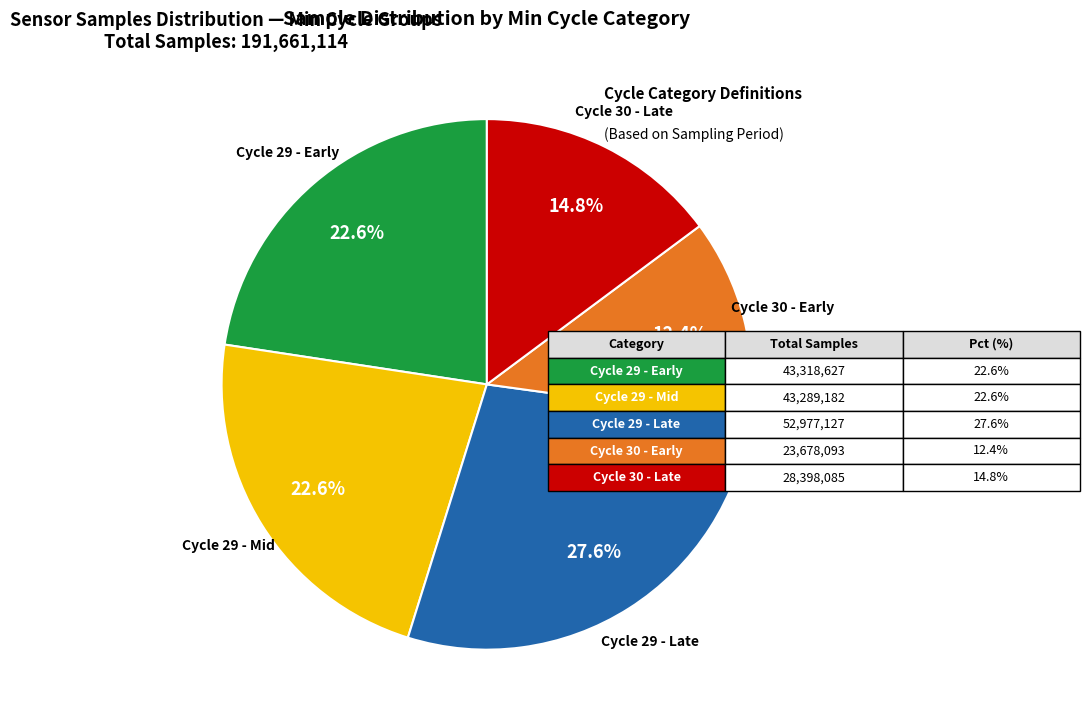

Does any single category account for the majority?

No